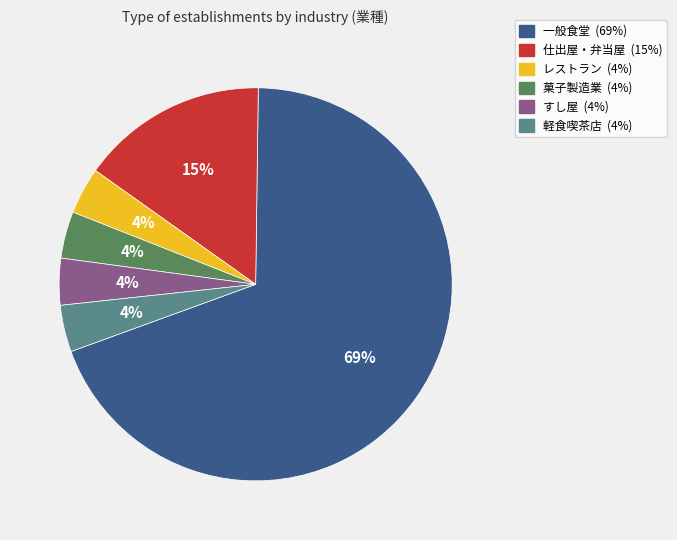

The 軽食喫茶店 slice represents 4% of the pie. True or false?

True